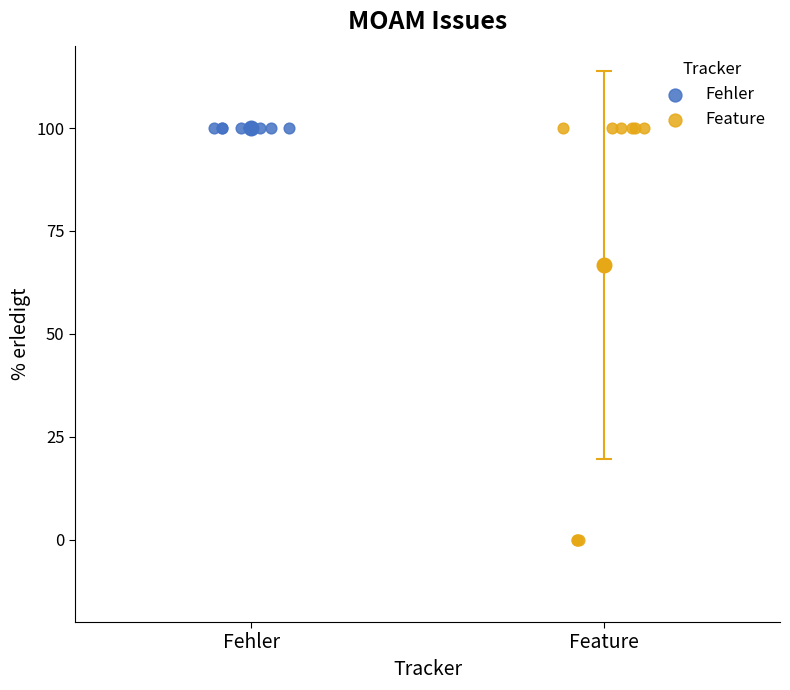

Which series reaches the minimum Y coordinate?

Feature